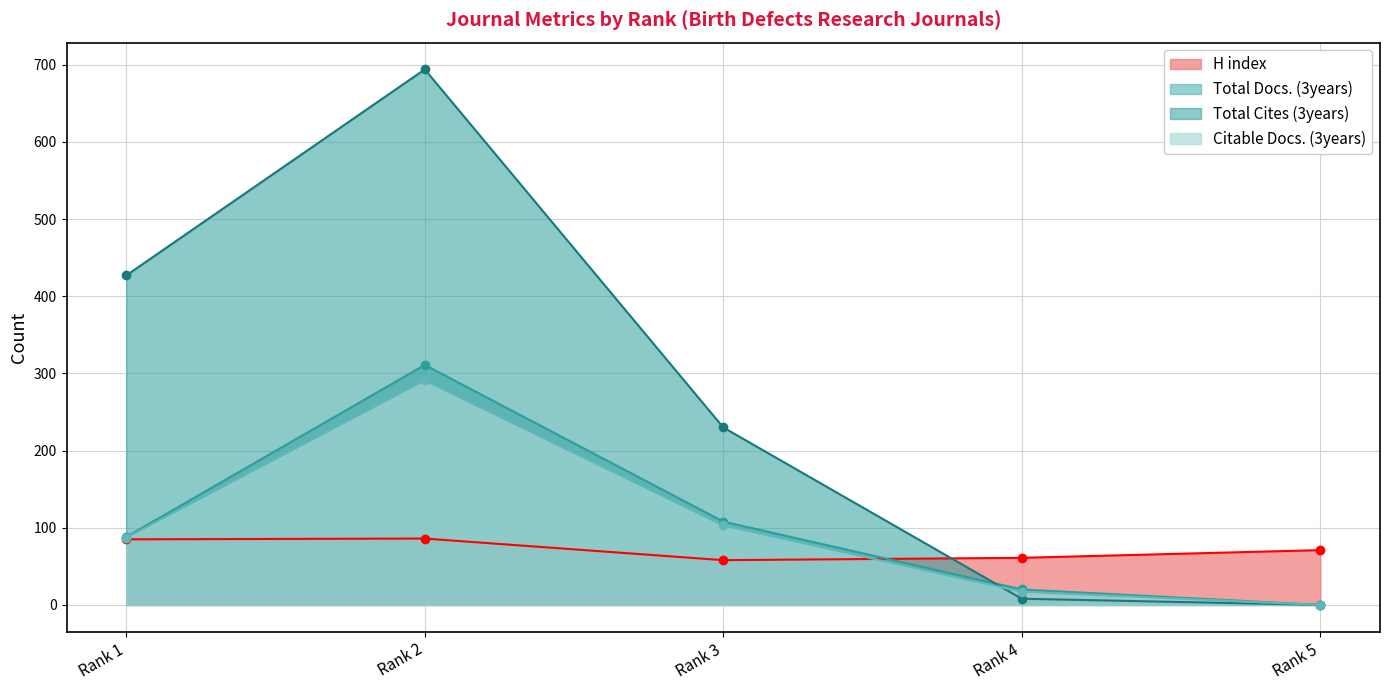

Reading left to right, list all the values displayed in this chart.

H index: 85	86	58	61	71
Total Docs. (3years): 88	311	108	20	0
Total Cites (3years): 427	694	230	8	0
Citable Docs. (3years): 87	291	103	17	0